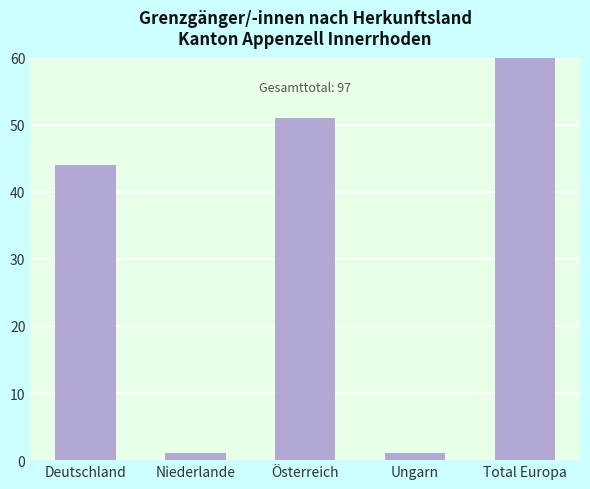

Reading left to right, list all the values displayed in this chart.

44	1	51	1	97